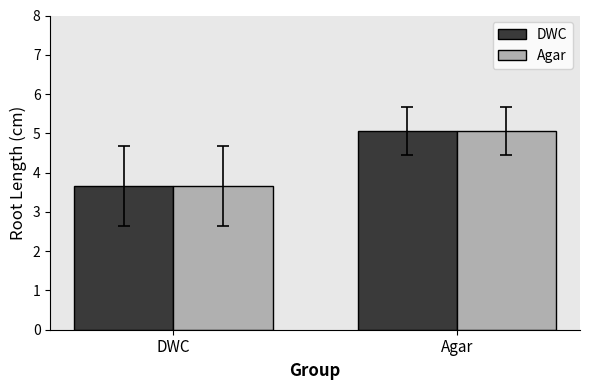

What is the difference between the maximum and minimum values in the DWC series?

1.4